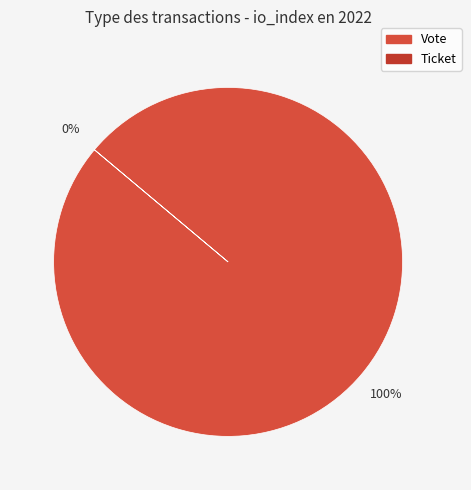

Which slice is the smallest?

Ticket